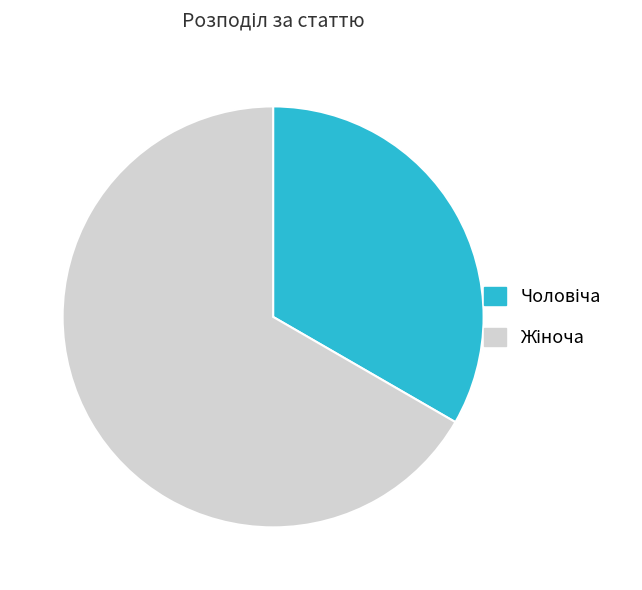

Does any single category account for the majority?

Yes